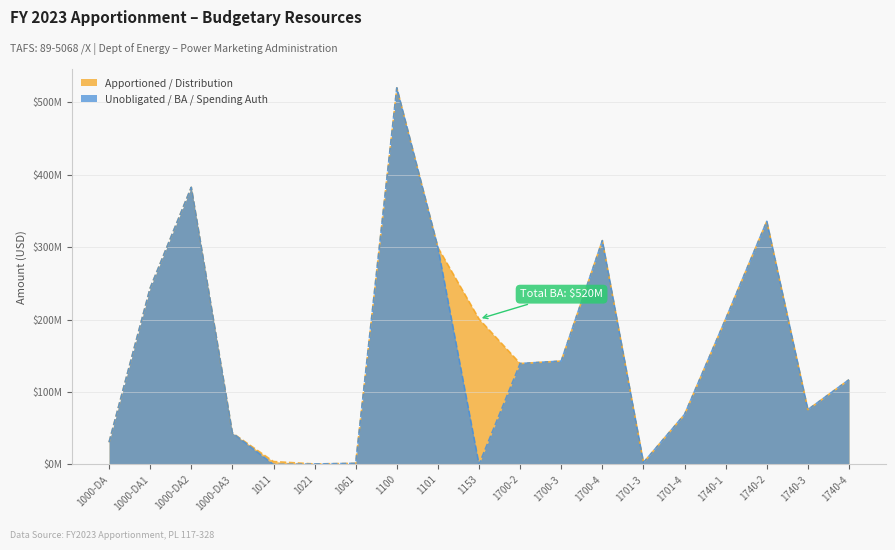

What is the label of the 2nd point from the right?

1740-3